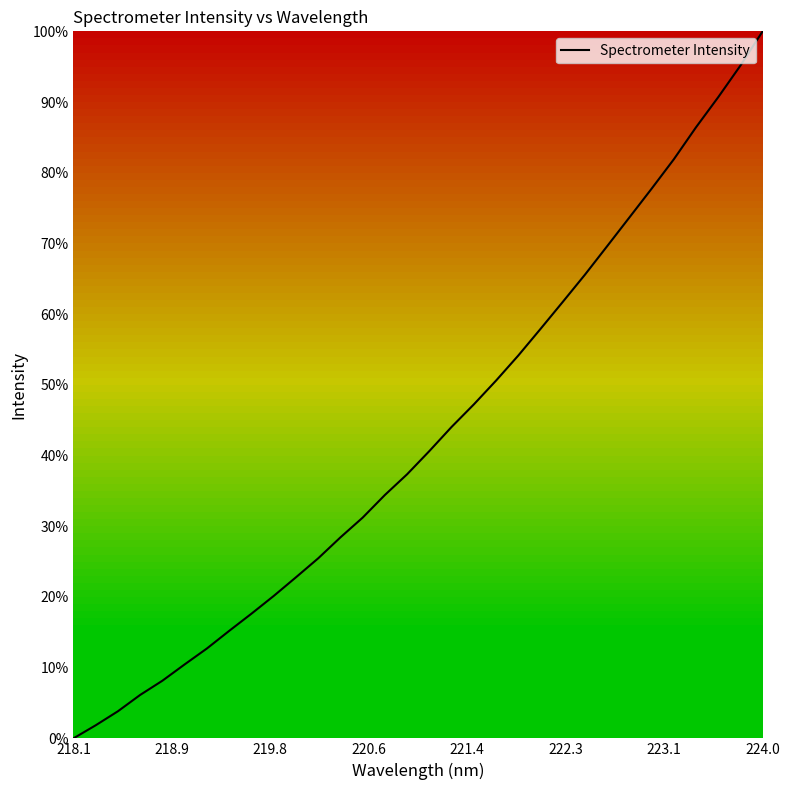

What is the greatest value displayed?

100.0